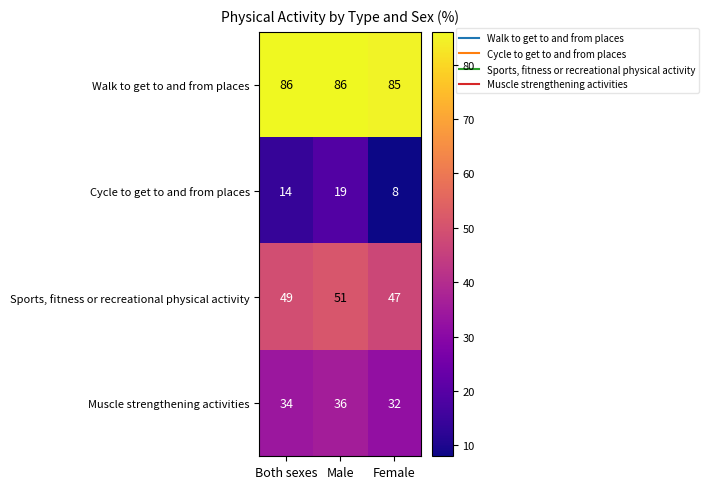

Which series changed the most between Both sexes and Female?

Cycle to get to and from places